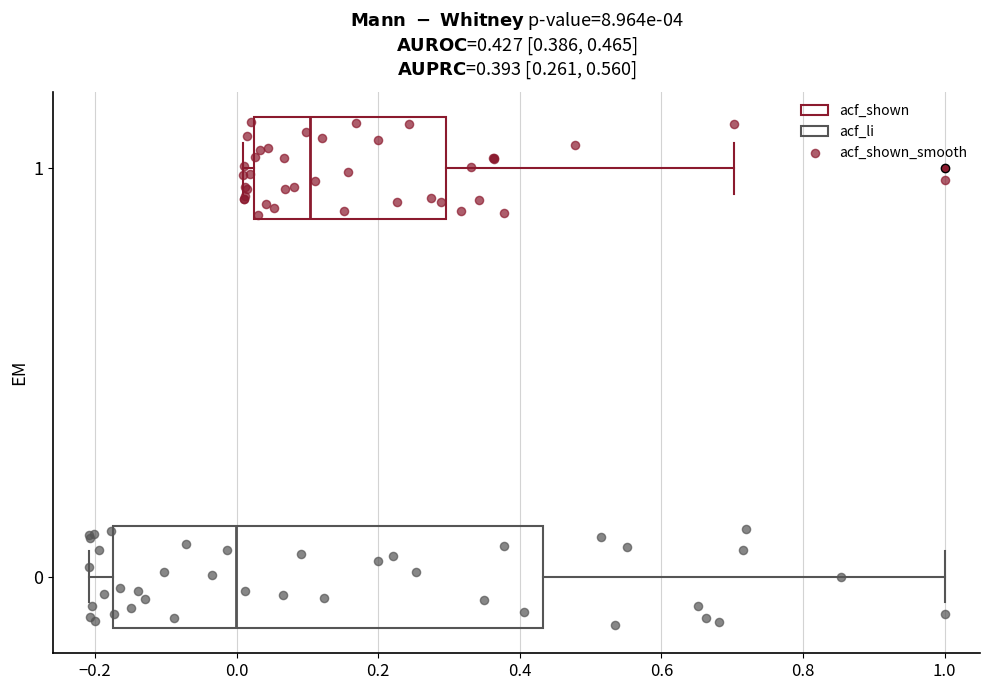

Which box is the widest, from its left edge to its right edge?

0